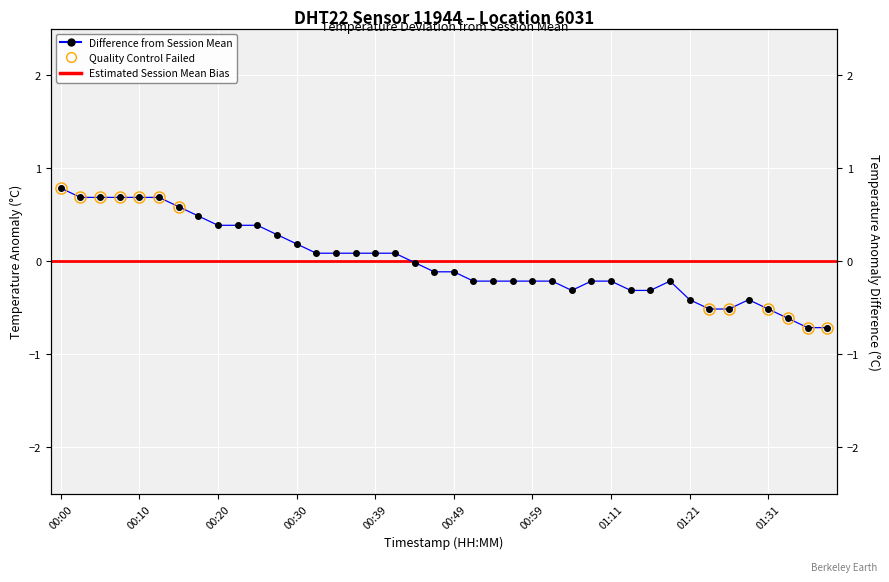

Rank the categories by value from lowest to highest.

01:36, 01:39, 01:34, 01:24, 01:26, 01:31, 01:21, 01:29, 01:04, 01:14, 01:16, 00:52, 00:54, 00:56, 00:59, 01:01, 01:06, 01:11, 01:19, 00:47, 00:49, 00:44, 00:32, 00:35, 00:37, 00:39, 00:42, 00:30, 00:27, 00:20, 00:22, 00:25, 00:17, 00:15, 00:03, 00:05, 00:08, 00:10, 00:13, 00:00